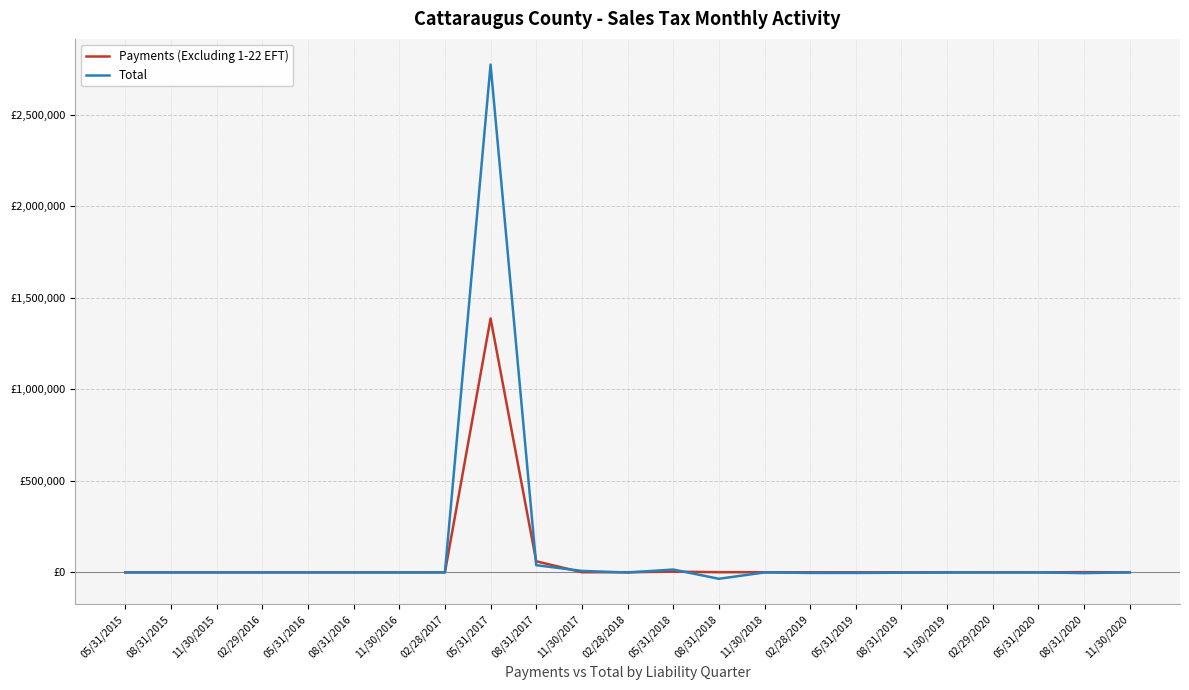

Does the chart display data point markers on the line(s)?

No